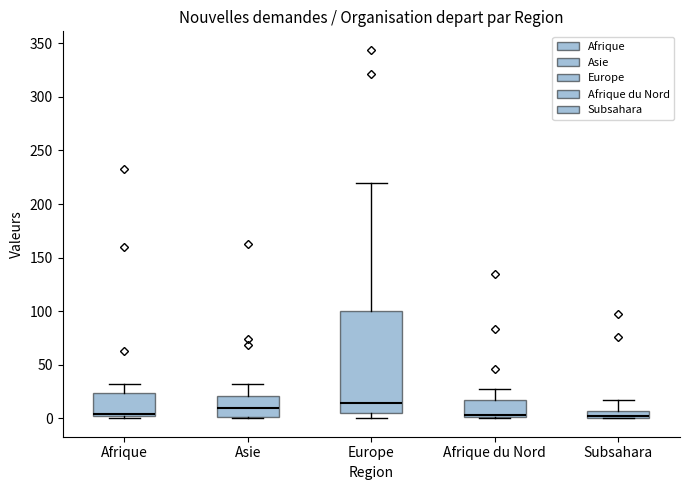

Comparing the boxes themselves (not the whiskers), which one is the tallest?

Europe